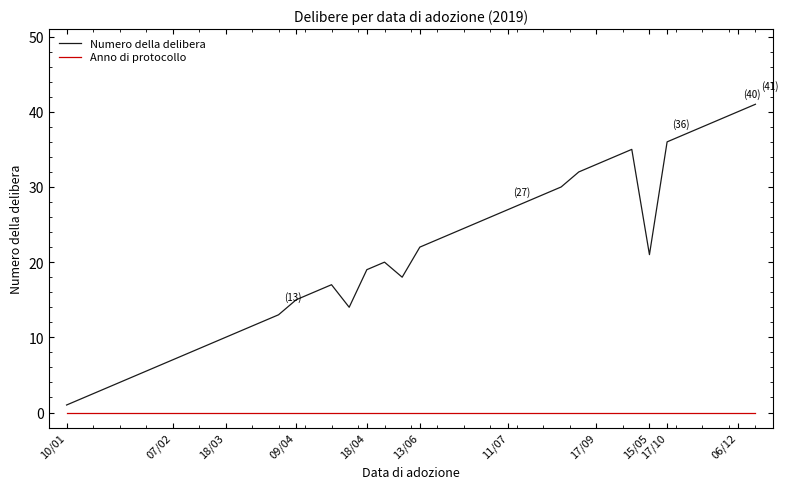

Which series has the largest total across all categories?

Numero della delibera